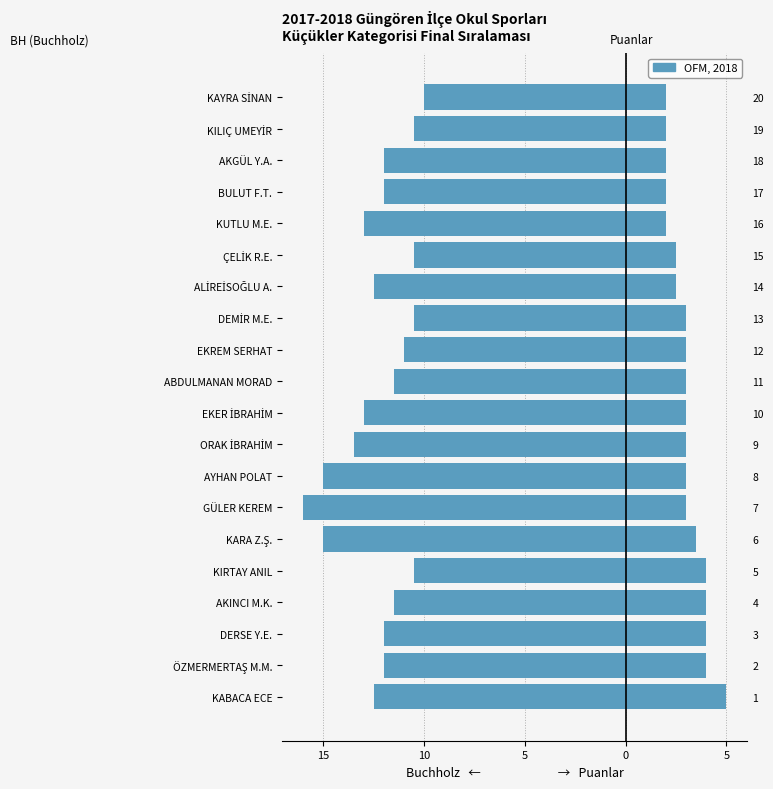

What is the label of the 11th bar from the right?

EKER İBRAHİM